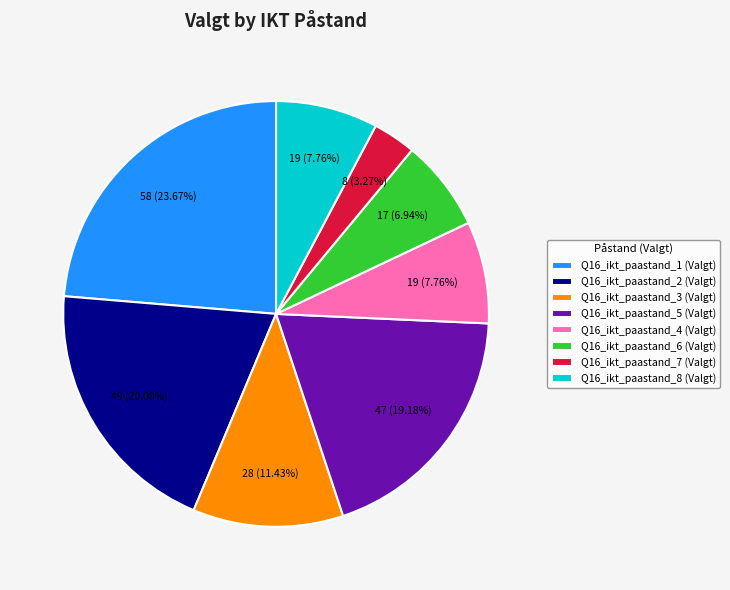

Which category has the biggest portion of the pie?

Q16_ikt_paastand_1 (Valgt)